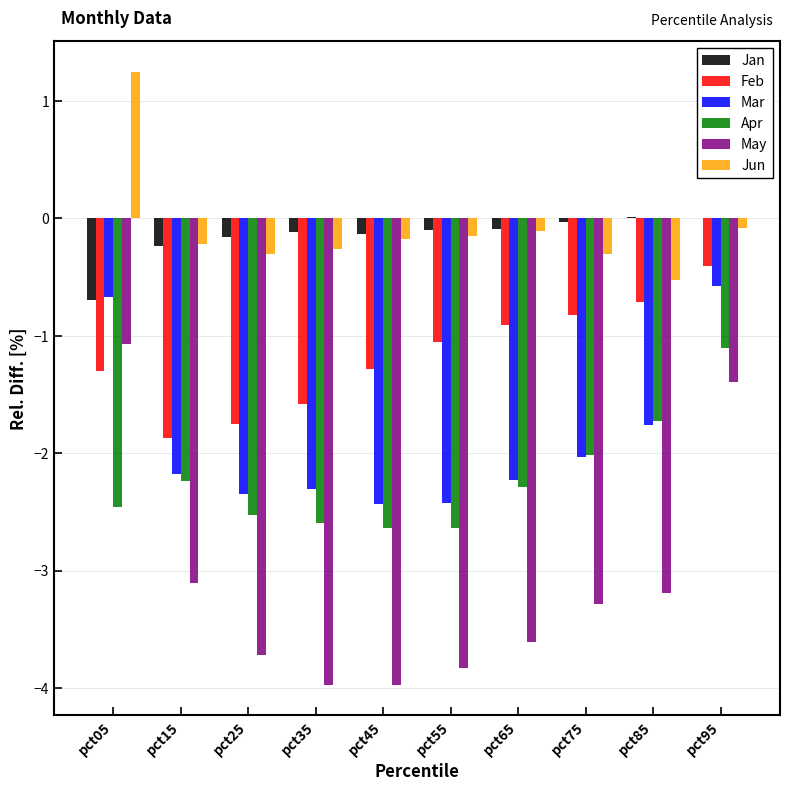

True or false: May has a value of -1.1 at pct05.

True